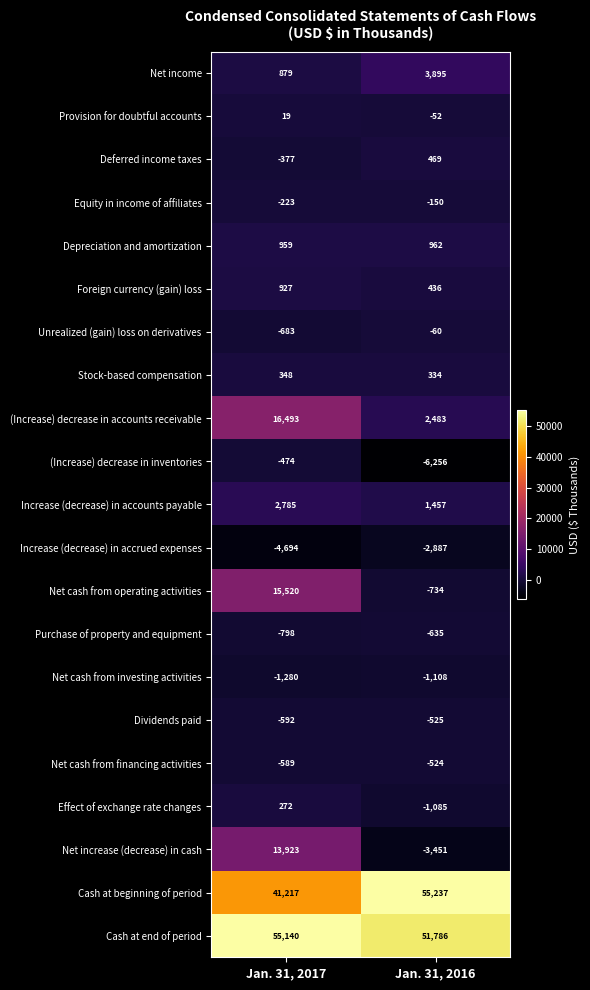

What is the difference between the maximum and minimum values in the Effect of exchange rate changes series?

1357